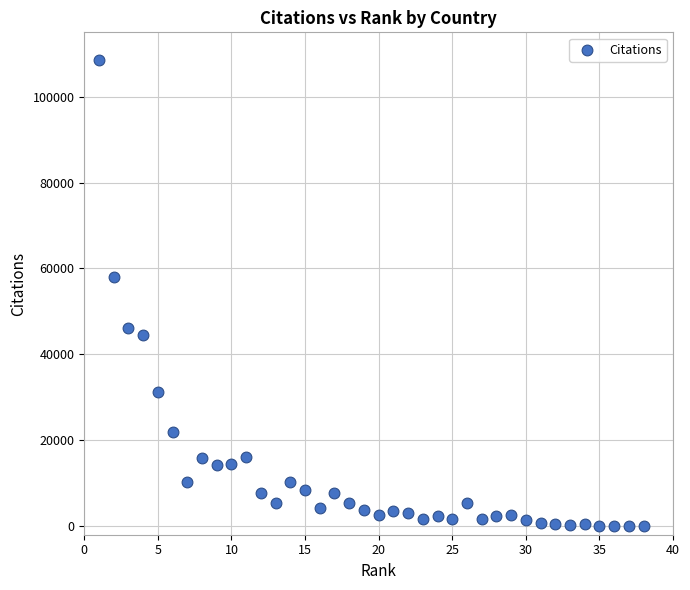

What is the range of Y values (max minus min)?

108571